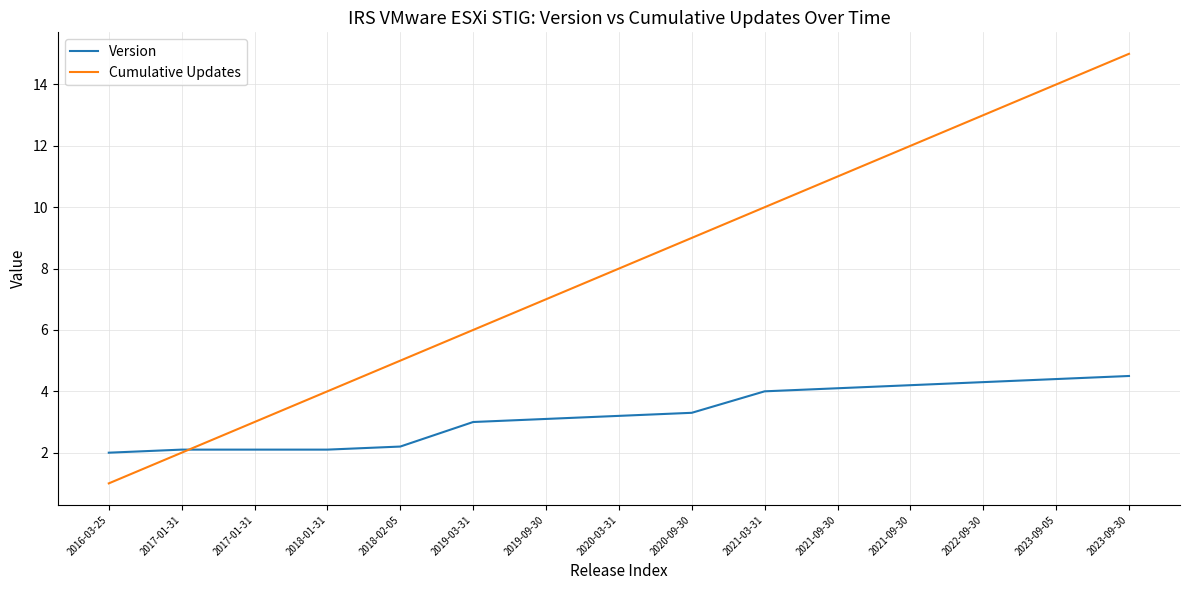

What is the greatest value displayed?

15.0